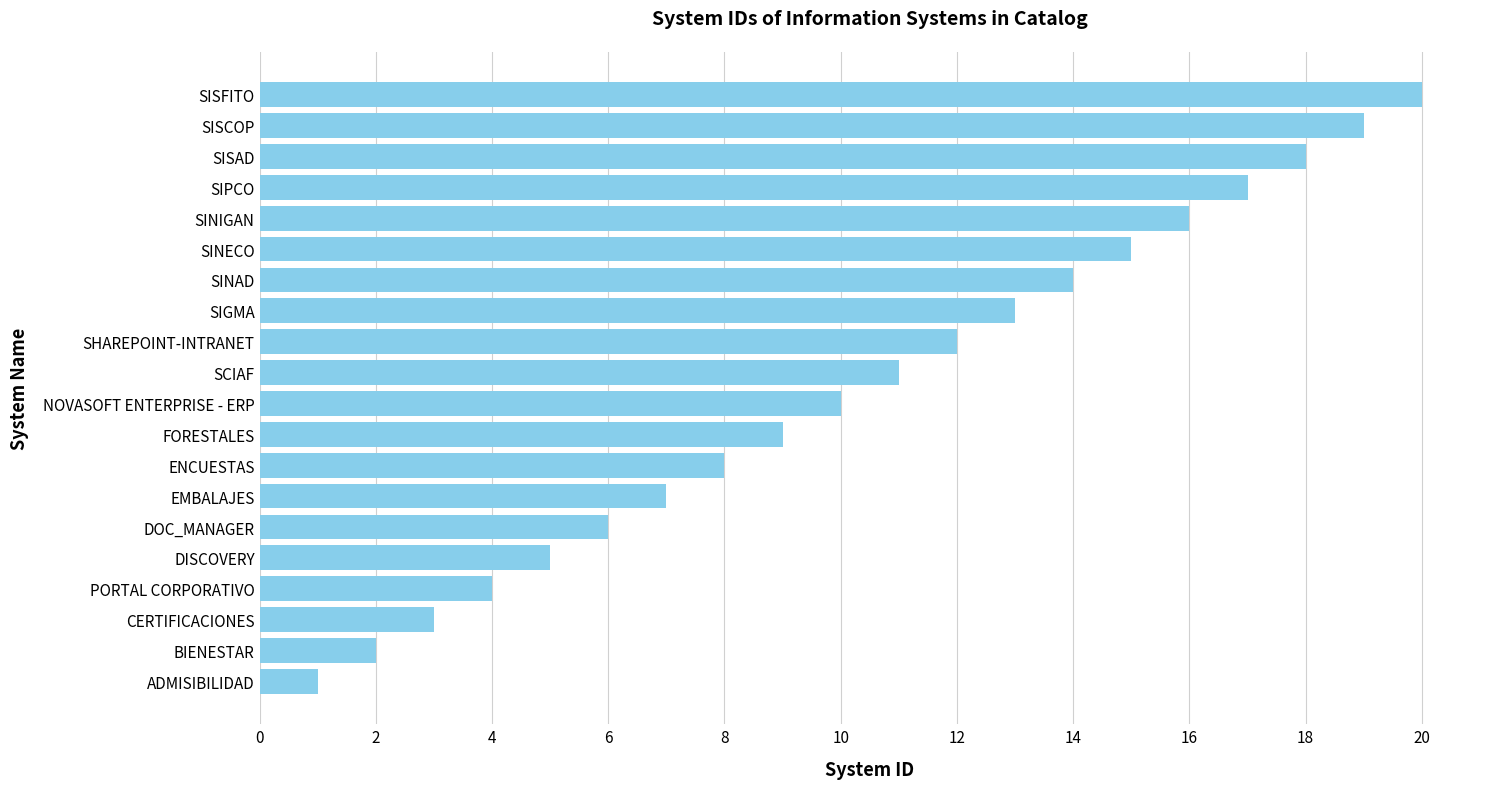

What is the maximum value shown in the chart?

20